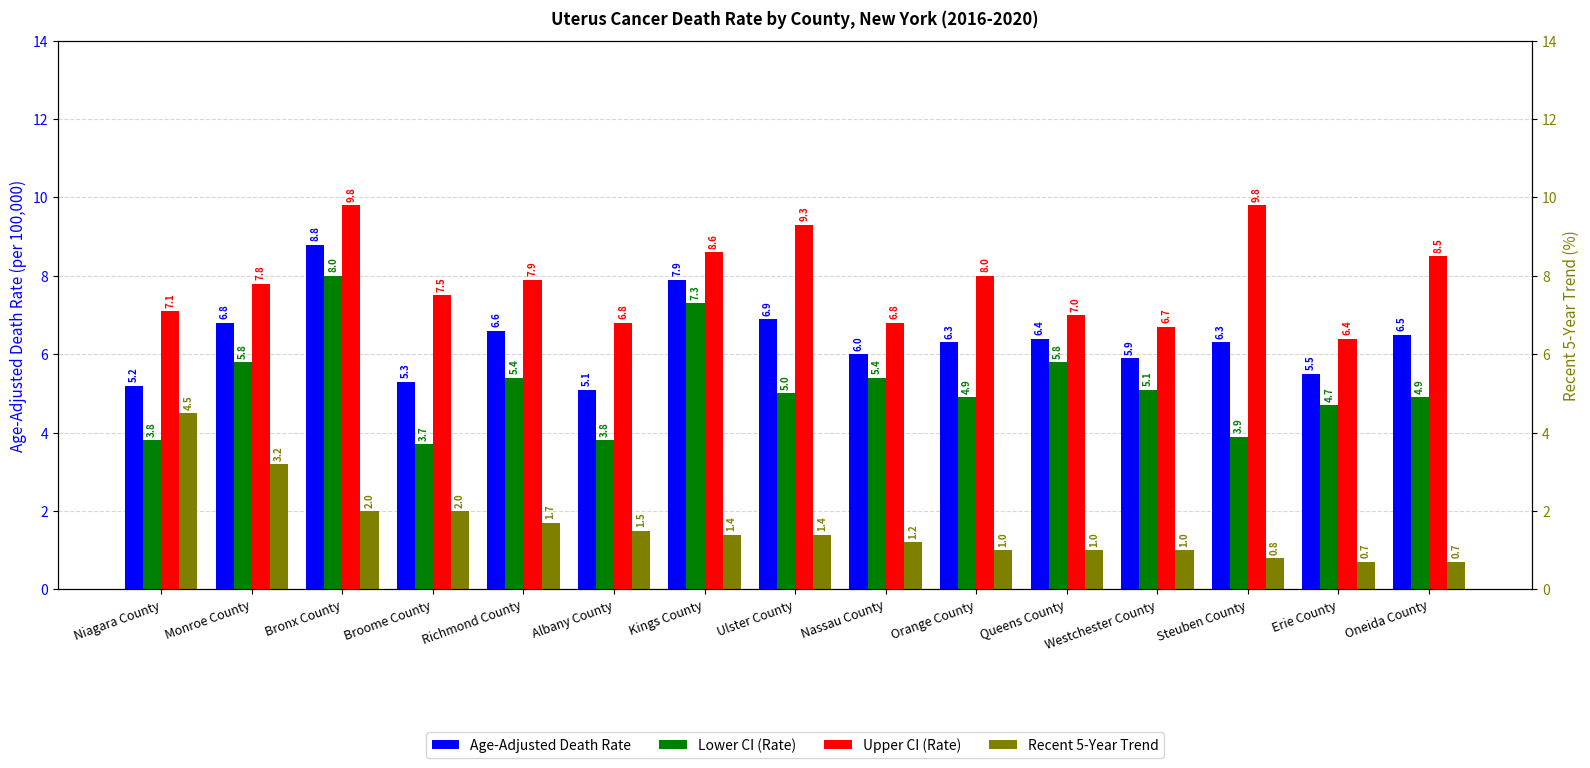

Reading left to right, transcribe all the data shown in this chart.

Age-Adjusted Death Rate: Niagara County=5.2	Monroe County=6.8	Bronx County=8.8	Broome County=5.3	Richmond County=6.6	Albany County=5.1	Kings County=7.9	Ulster County=6.9	Nassau County=6.0	Orange County=6.3	Queens County=6.4	Westchester County=5.9	Steuben County=6.3	Erie County=5.5	Oneida County=6.5
Lower CI (Rate): Niagara County=3.8	Monroe County=5.8	Bronx County=8.0	Broome County=3.7	Richmond County=5.4	Albany County=3.8	Kings County=7.3	Ulster County=5.0	Nassau County=5.4	Orange County=4.9	Queens County=5.8	Westchester County=5.1	Steuben County=3.9	Erie County=4.7	Oneida County=4.9
Upper CI (Rate): Niagara County=7.1	Monroe County=7.8	Bronx County=9.8	Broome County=7.5	Richmond County=7.9	Albany County=6.8	Kings County=8.6	Ulster County=9.3	Nassau County=6.8	Orange County=8.0	Queens County=7.0	Westchester County=6.7	Steuben County=9.8	Erie County=6.4	Oneida County=8.5
Recent 5-Year Trend: Niagara County=4.5	Monroe County=3.2	Bronx County=2.0	Broome County=2.0	Richmond County=1.7	Albany County=1.5	Kings County=1.4	Ulster County=1.4	Nassau County=1.2	Orange County=1.0	Queens County=1.0	Westchester County=1.0	Steuben County=0.8	Erie County=0.7	Oneida County=0.7